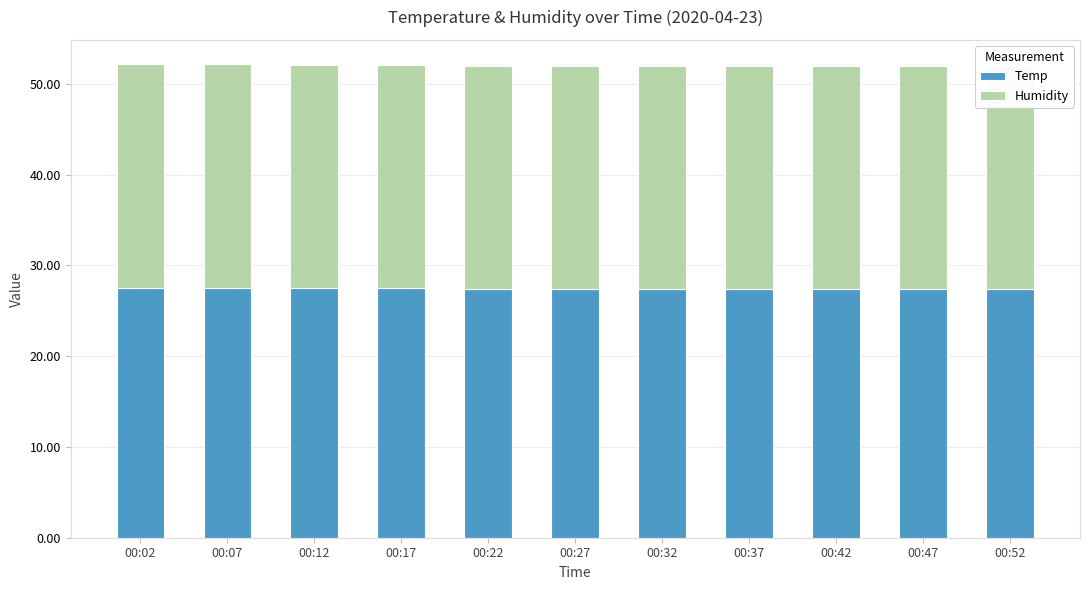

Reading left to right, extract all data points from this chart.

Temp: 00:02=27.5	00:07=27.5	00:12=27.5	00:17=27.4	00:22=27.4	00:27=27.4	00:32=27.4	00:37=27.4	00:42=27.4	00:47=27.4	00:52=27.4
Humidity: 00:02=24.7	00:07=24.7	00:12=24.6	00:17=24.6	00:22=24.5	00:27=24.5	00:32=24.5	00:37=24.5	00:42=24.5	00:47=24.5	00:52=24.5